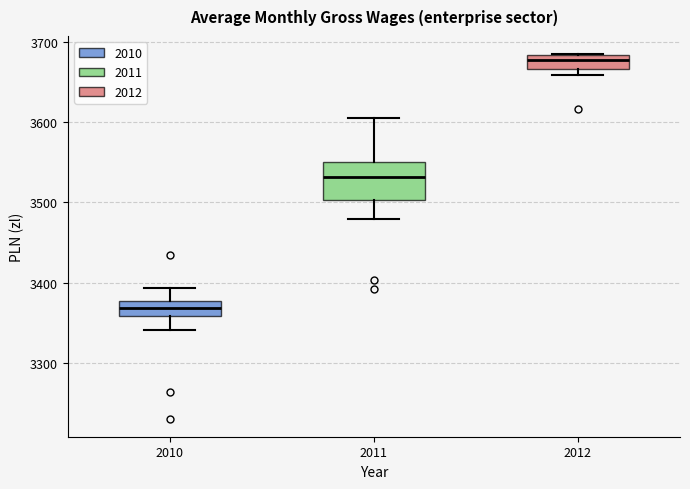

Where is the upper edge of the box at x = 2011 on the y-axis? The values are not printed on the chart, so give them approximately, as read against the axis.

3550